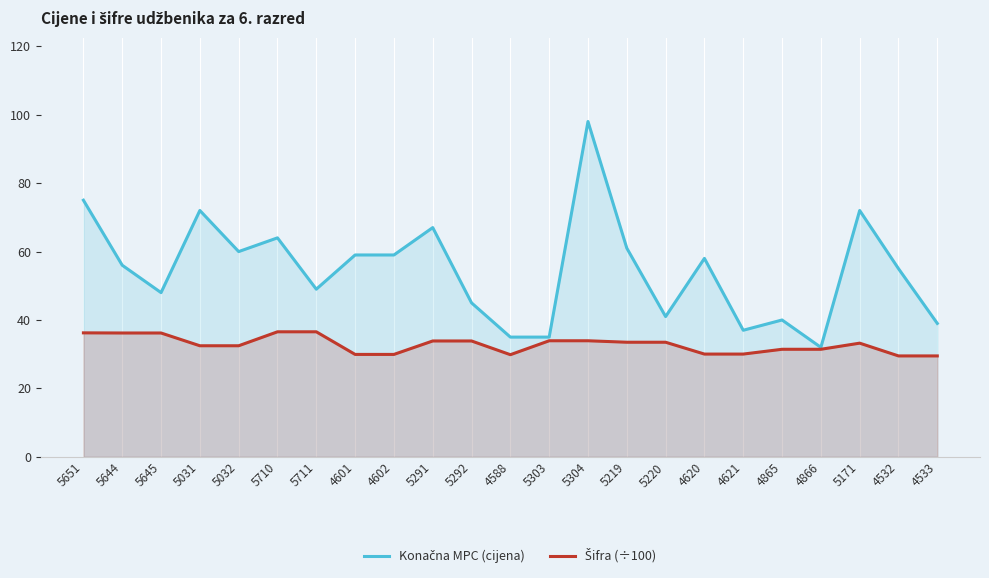

What is the minimum value for Šifra (÷100)?

29.5